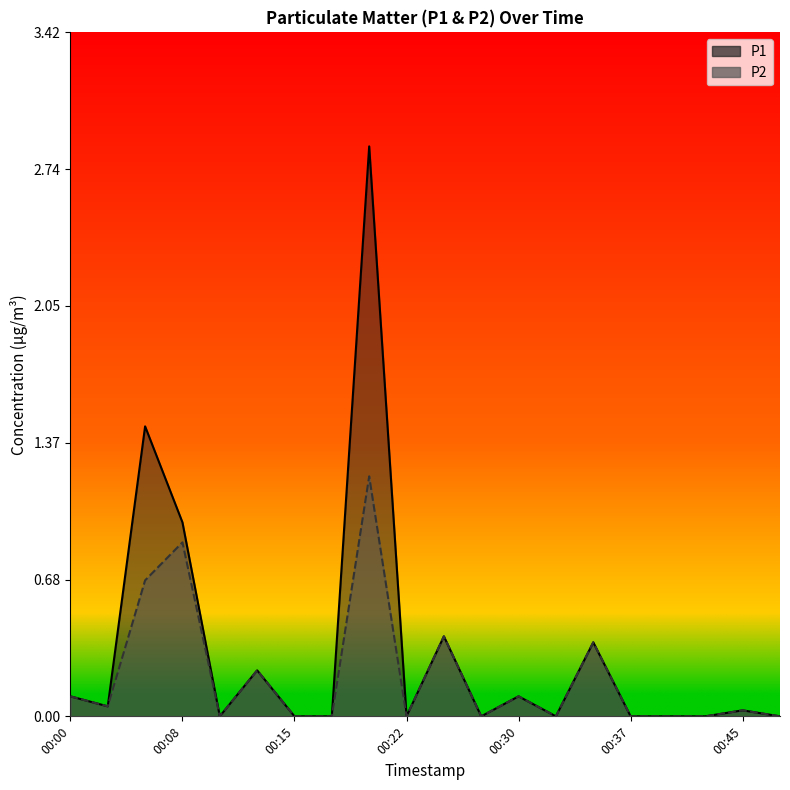

True or false: P2 has a value of 0.4 at 00:20.

True